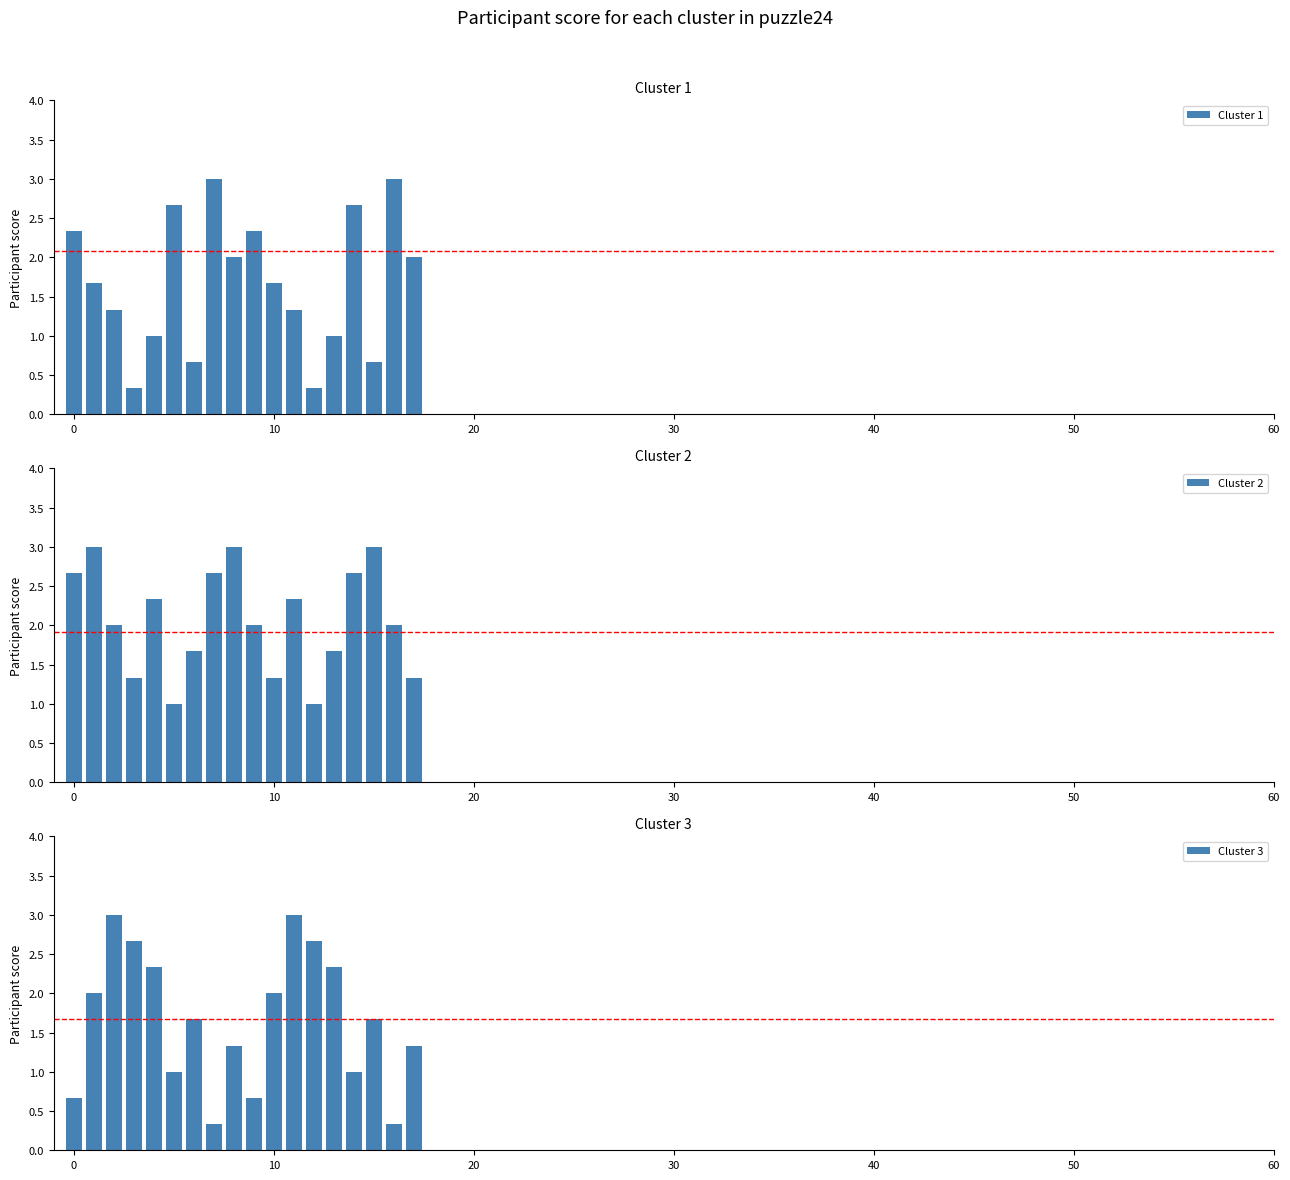

Which series has the largest total across all categories?

Cluster 2